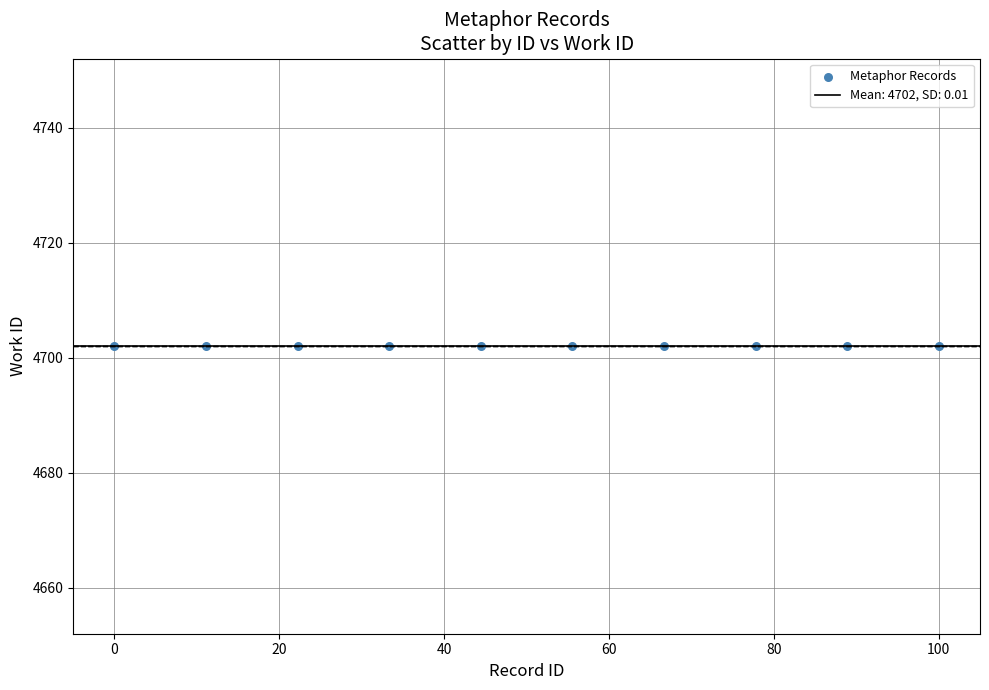

What is the average Y value?

4702.0